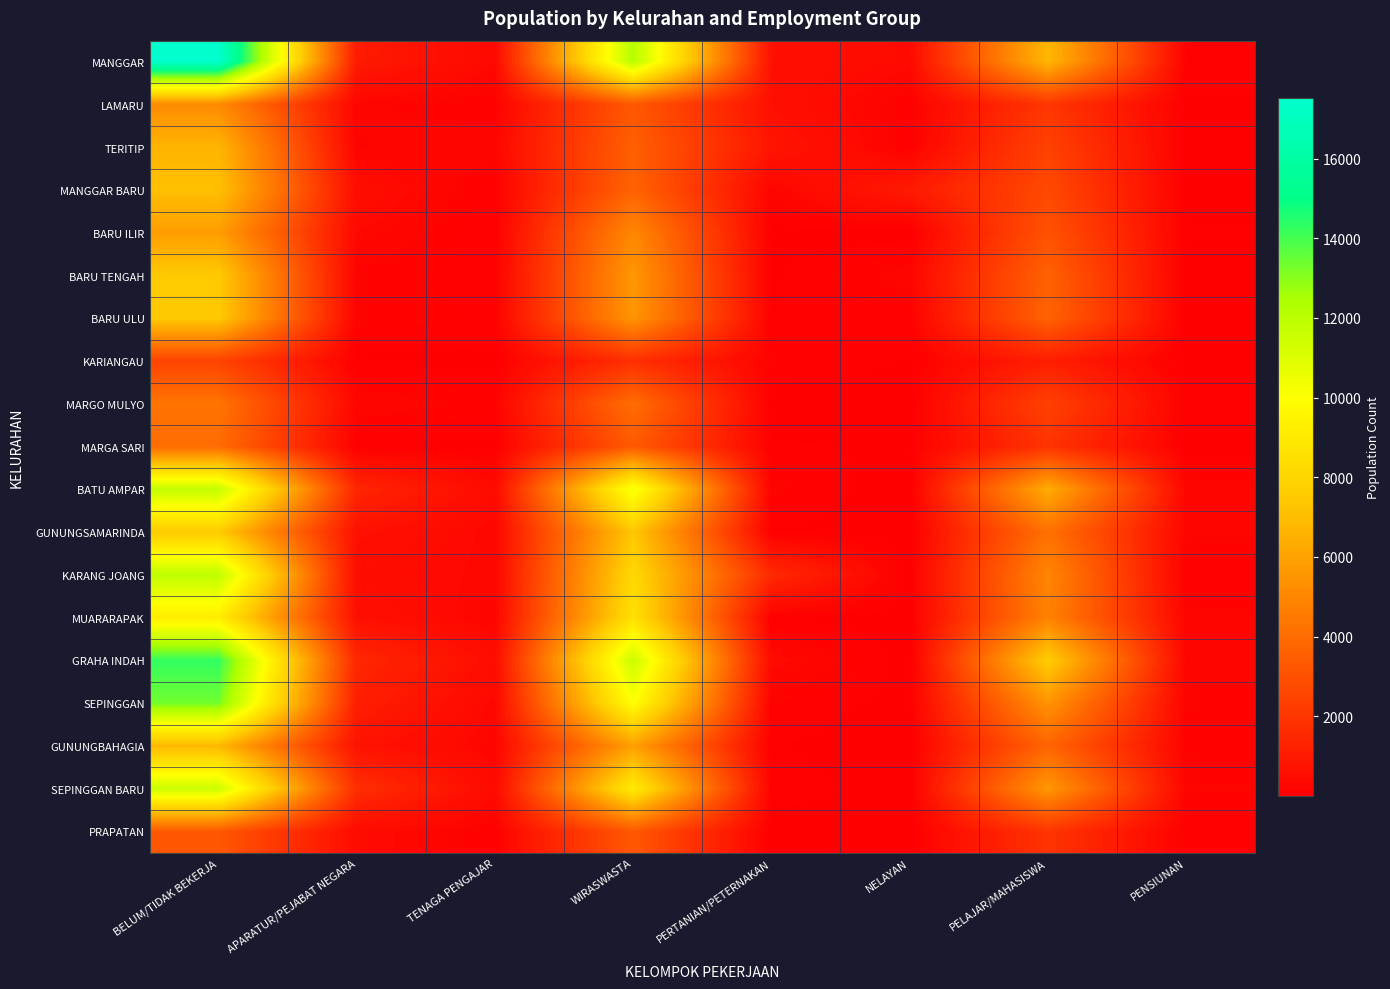

What is the total value across all series at PELAJAR/MAHASISWA?

74427